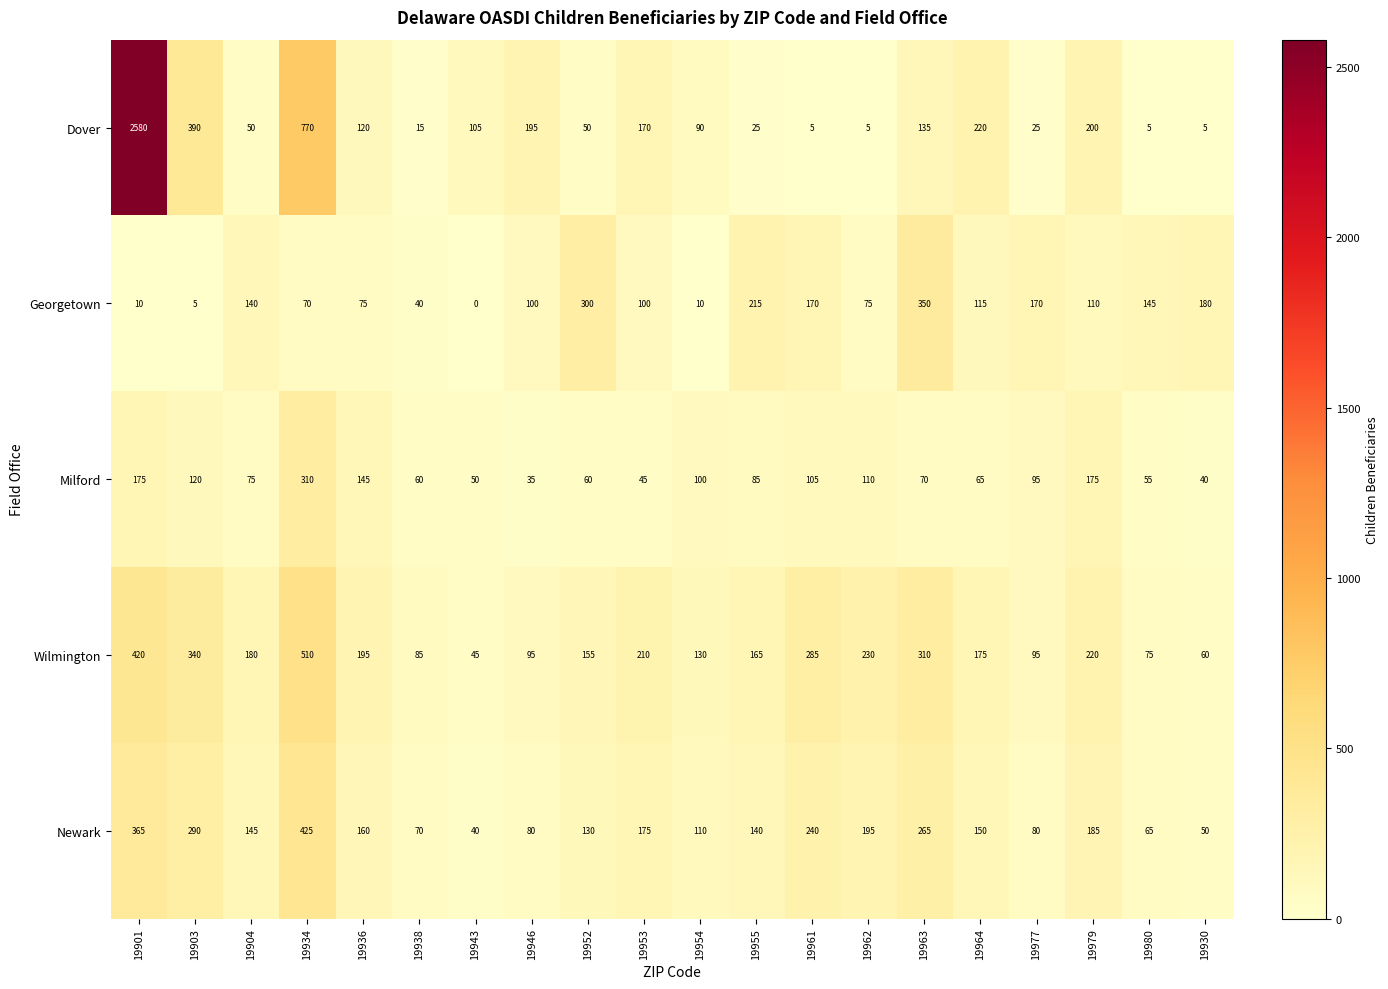

Is it true that Milford equals 175 at 19979?

True